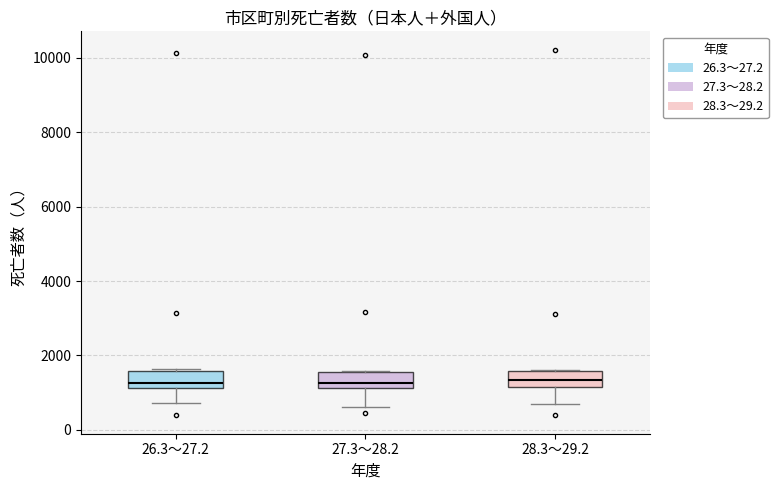

Reading left to right, transcribe this box plot: for each box, give where its median line is, the range the box spans, and where its two whiskers end, as read against the y-axis. The values are not printed on the chart, so give them approximately, as read against the axis.

26.3～27.2: median 1200 (just above the box's lower edge), box 1200 to 1600, whiskers 800 to 1600
27.3～28.2: median 1200 (just above the box's lower edge), box 1200 to 1600, whiskers 600 to 1600
28.3～29.2: median 1400, box 1200 to 1600, whiskers 600 to 1600